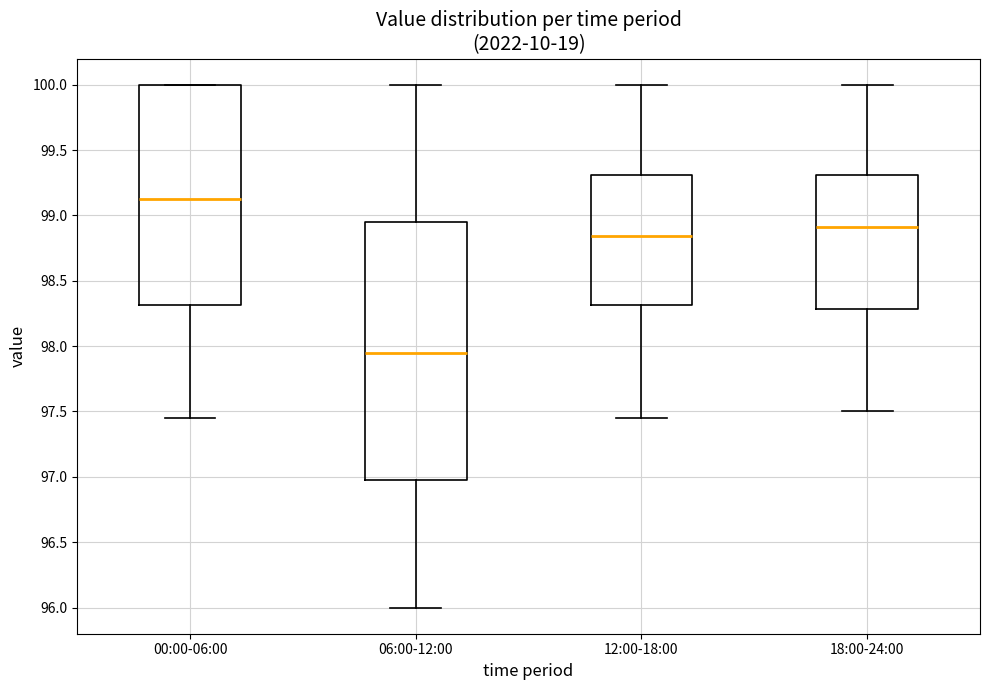

Reading left to right, read every box against the y-axis: the position of its median line, the range the box covers, and the ends of its whiskers. The values are not printed on the chart, so give them approximately, as read against the axis.

00:00-06:00: median 99.15, box 98.30 to 100.00, whiskers 97.45 to 100.00
06:00-12:00: median 97.95, box 97.00 to 98.95, whiskers 96.00 to 100.00
12:00-18:00: median 98.85, box 98.30 to 99.30, whiskers 97.45 to 100.00
18:00-24:00: median 98.90, box 98.30 to 99.30, whiskers 97.50 to 100.00